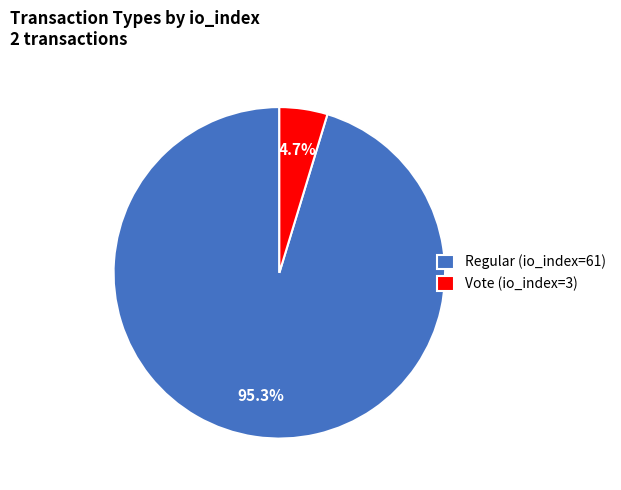

To the nearest percent, what portion does Regular (io_index=61) represent?

95%